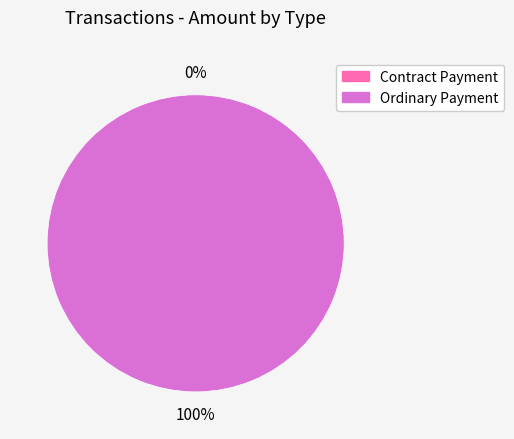

What is the majority slice?

Ordinary Payment